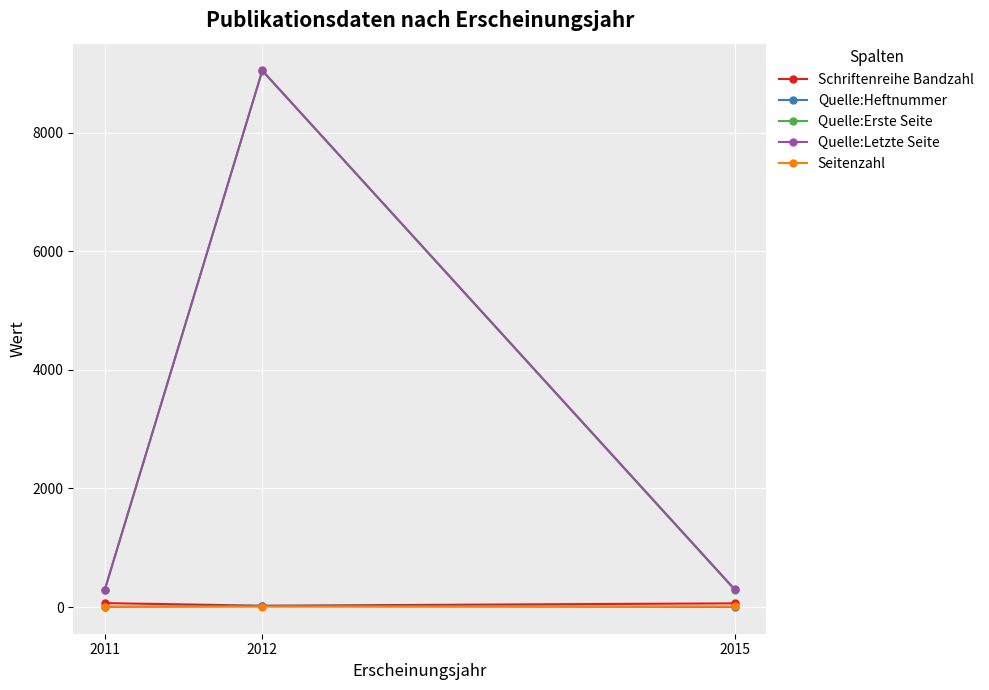

What is the sum of all Schriftenreihe Bandzahl values?

150